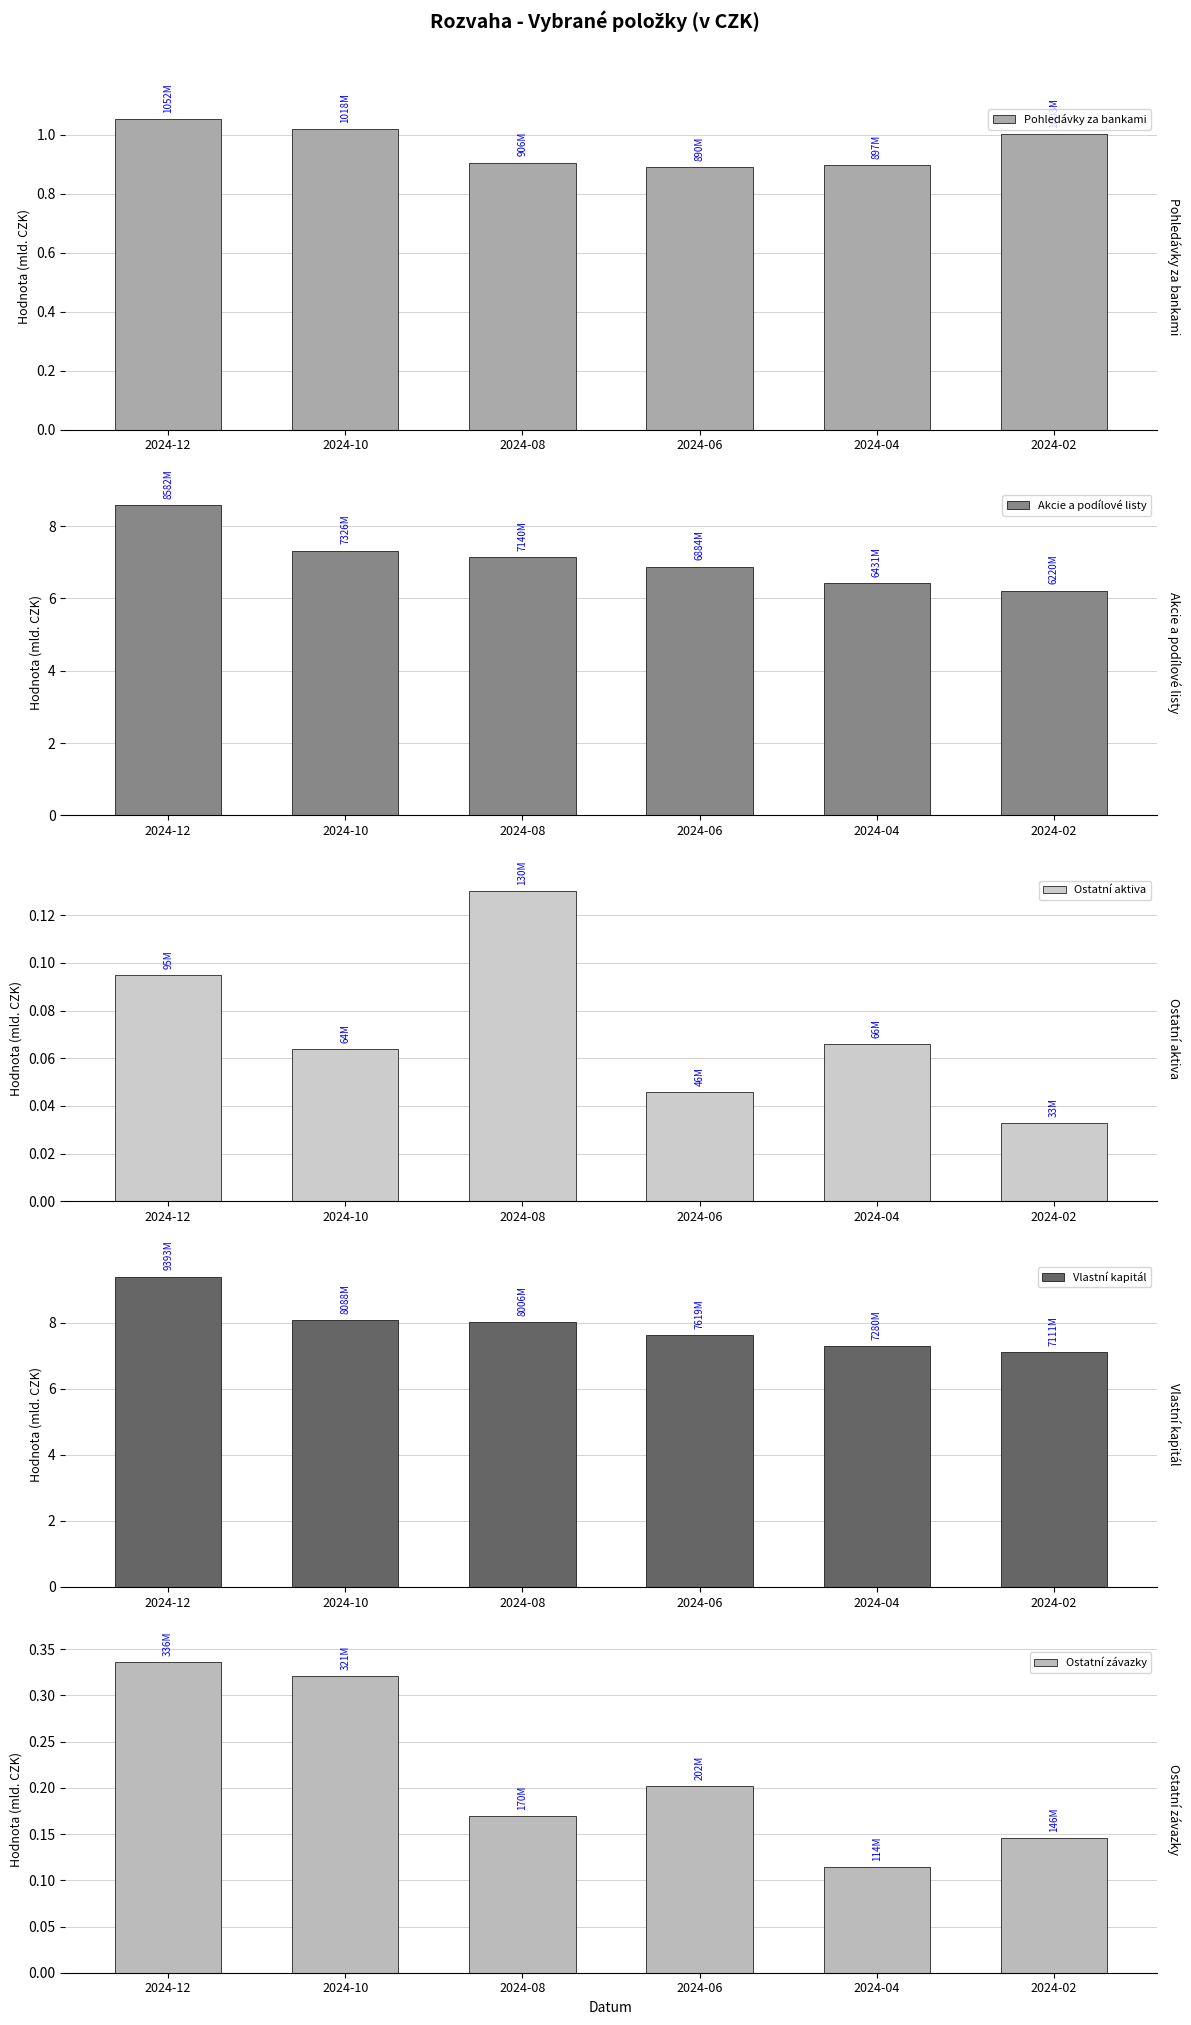

Reading left to right, extract all data points from this chart.

Pohledávky za bankami: 2024-12=1.1	2024-10=1.0	2024-08=0.9	2024-06=0.9	2024-04=0.9	2024-02=1.0
Akcie a podílové listy: 2024-12=8.6	2024-10=7.3	2024-08=7.1	2024-06=6.9	2024-04=6.4	2024-02=6.2
Ostatní aktiva: 2024-12=0.1	2024-10=0.1	2024-08=0.1	2024-06=0.0	2024-04=0.1	2024-02=0.0
Vlastní kapitál: 2024-12=9.4	2024-10=8.1	2024-08=8.0	2024-06=7.6	2024-04=7.3	2024-02=7.1
Ostatní závazky: 2024-12=0.3	2024-10=0.3	2024-08=0.2	2024-06=0.2	2024-04=0.1	2024-02=0.1